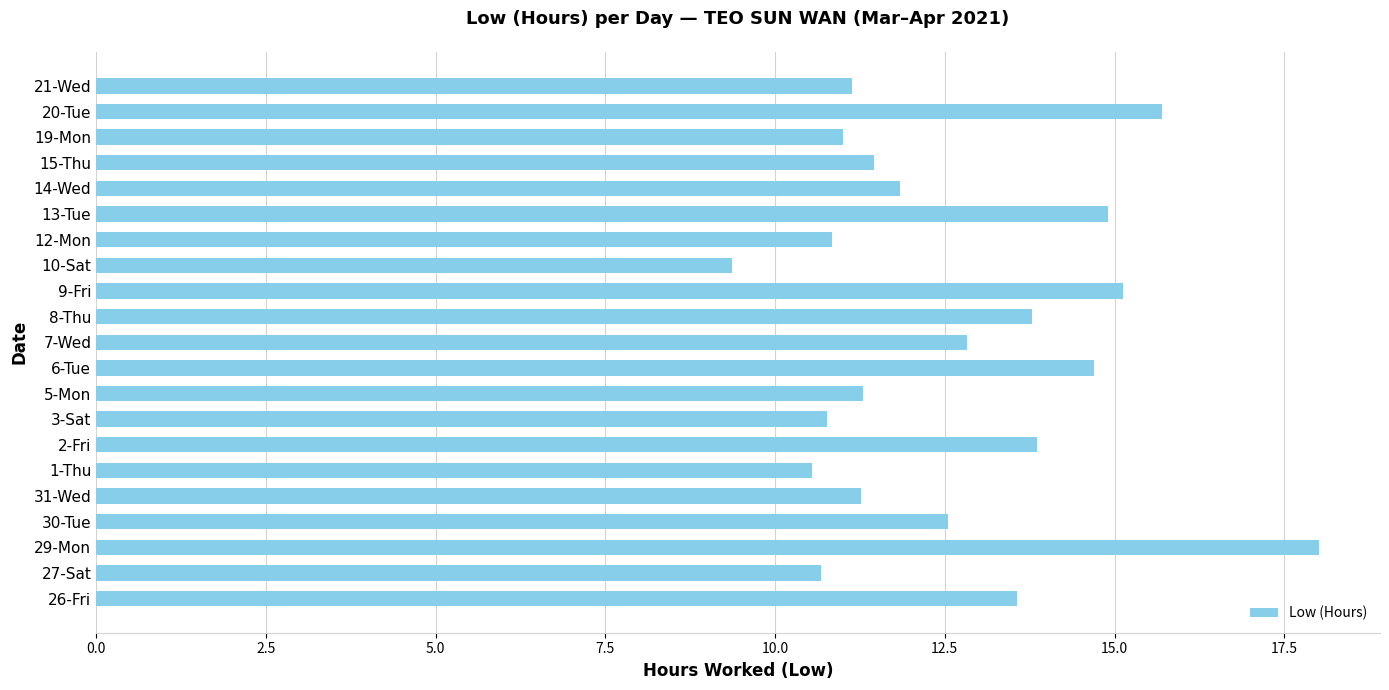

The value at 10-Sat is 9.4. True or false?

True